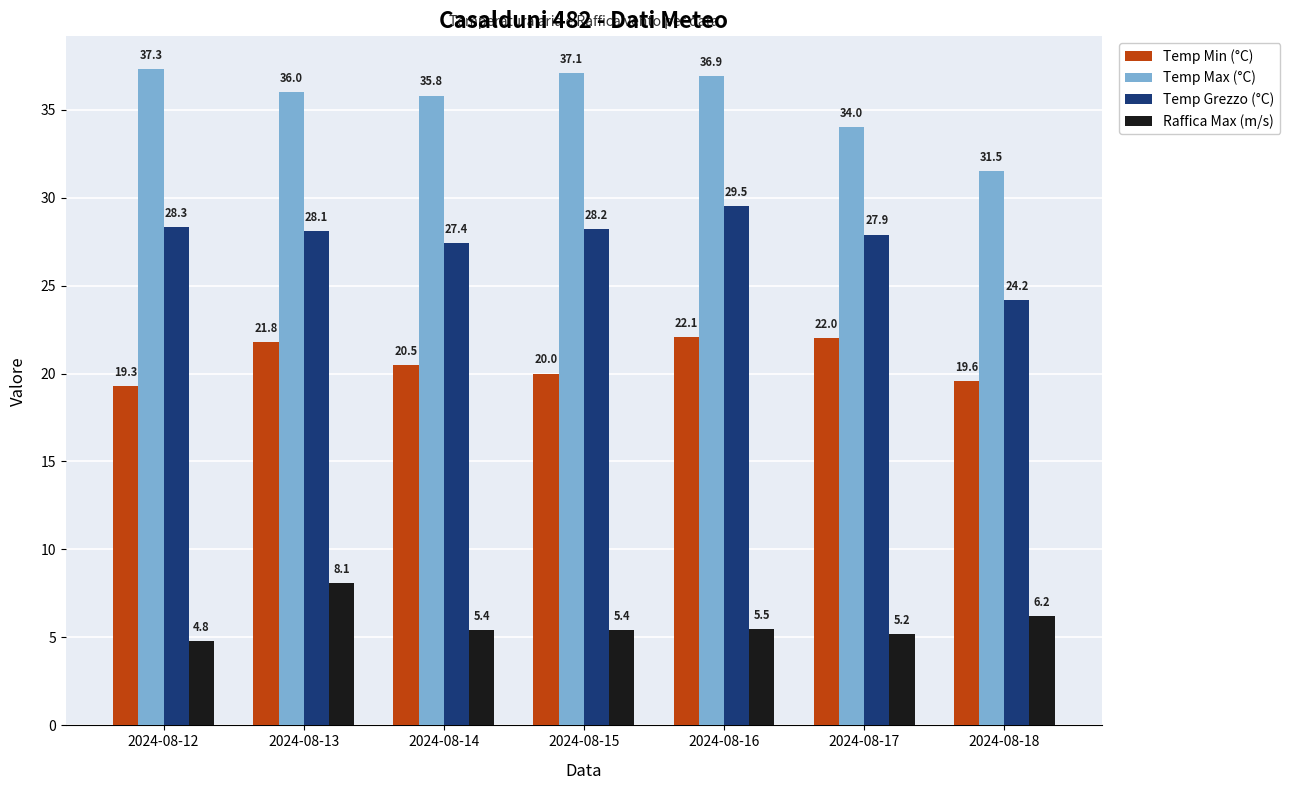

Reading right to left, extract all data points from this chart.

Temp Min (°C): 2024-08-18=19.6	2024-08-17=22.0	2024-08-16=22.1	2024-08-15=20.0	2024-08-14=20.5	2024-08-13=21.8	2024-08-12=19.3
Temp Max (°C): 2024-08-18=31.5	2024-08-17=34.0	2024-08-16=36.9	2024-08-15=37.1	2024-08-14=35.8	2024-08-13=36.0	2024-08-12=37.3
Temp Grezzo (°C): 2024-08-18=24.2	2024-08-17=27.9	2024-08-16=29.5	2024-08-15=28.2	2024-08-14=27.4	2024-08-13=28.1	2024-08-12=28.3
Raffica Max (m/s): 2024-08-18=6.2	2024-08-17=5.2	2024-08-16=5.5	2024-08-15=5.4	2024-08-14=5.4	2024-08-13=8.1	2024-08-12=4.8